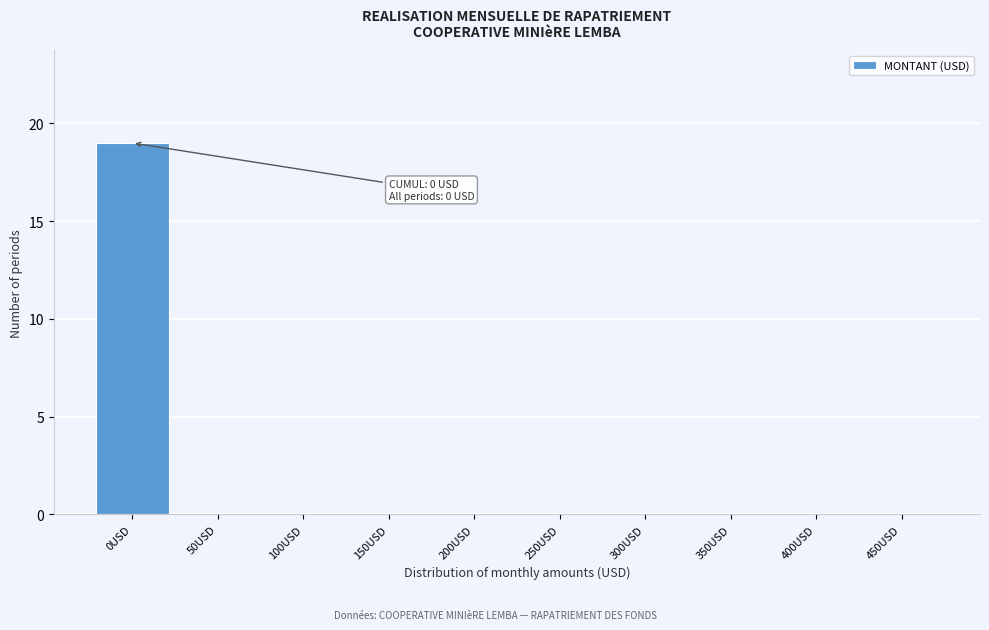

Reading left to right, list all the values displayed in this chart.

0USD=19	50USD=0	100USD=0	150USD=0	200USD=0	250USD=0	300USD=0	350USD=0	400USD=0	450USD=0